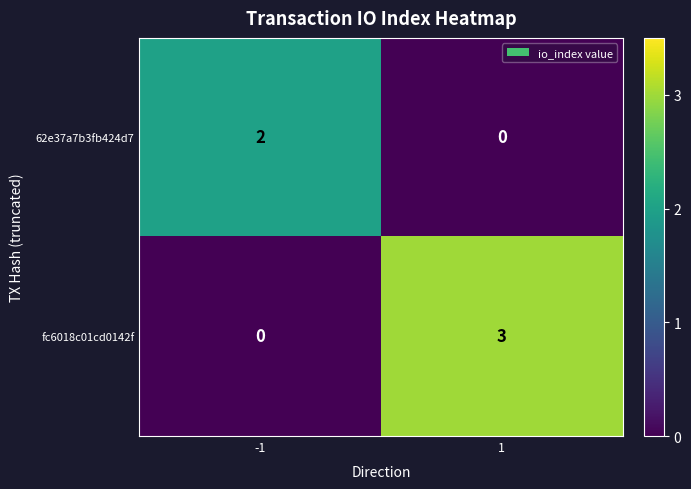

Rank the series at -1 from lowest to highest value.

fc6018c01cd0142f, 62e37a7b3fb424d7